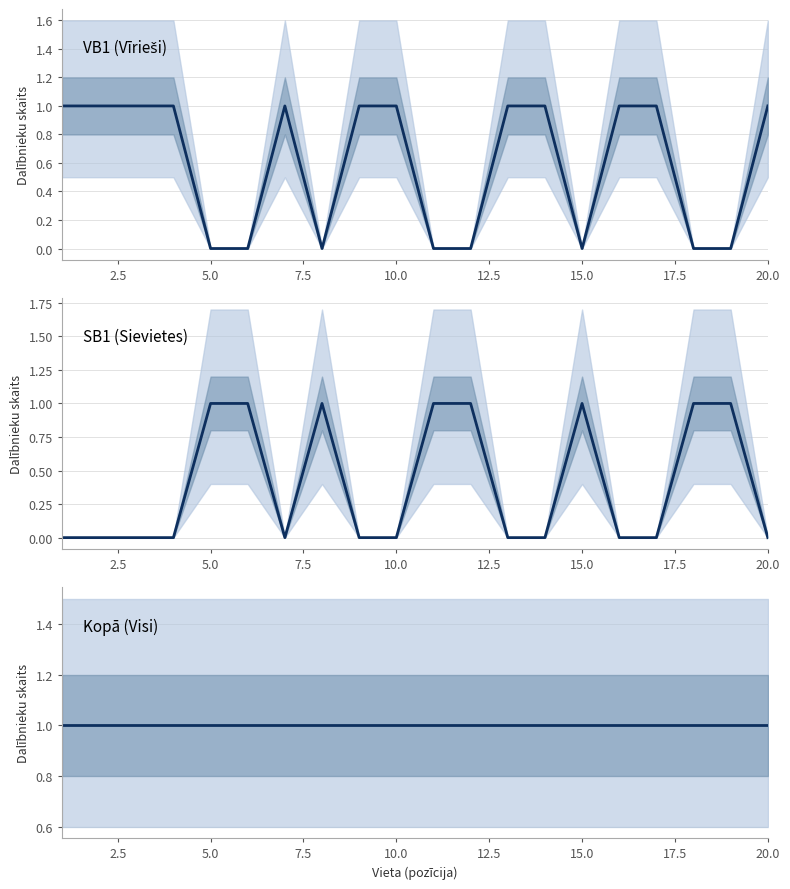

How many categories are shown in the chart?

20